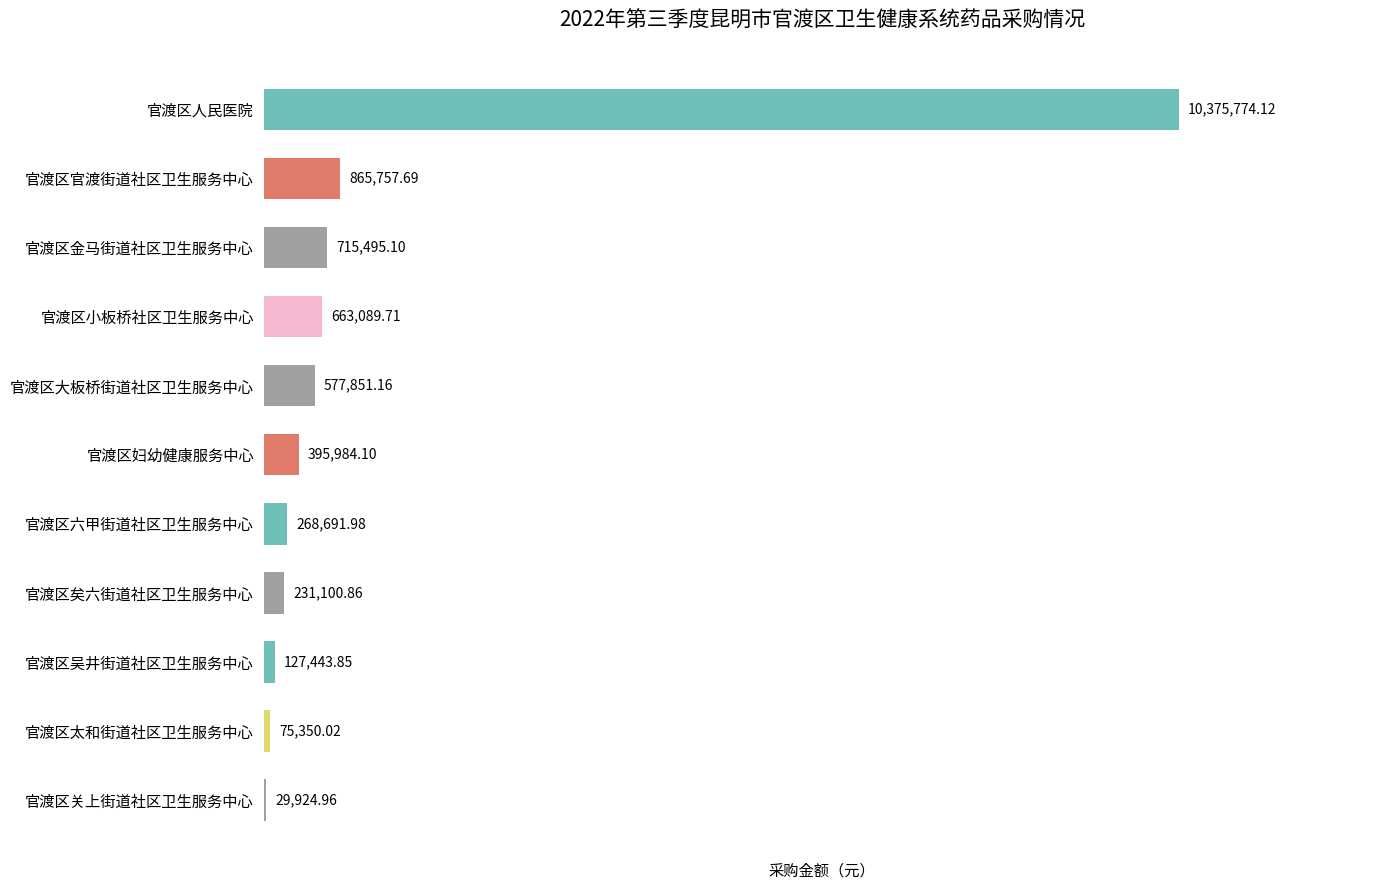

Count the number of data series in this chart.

1